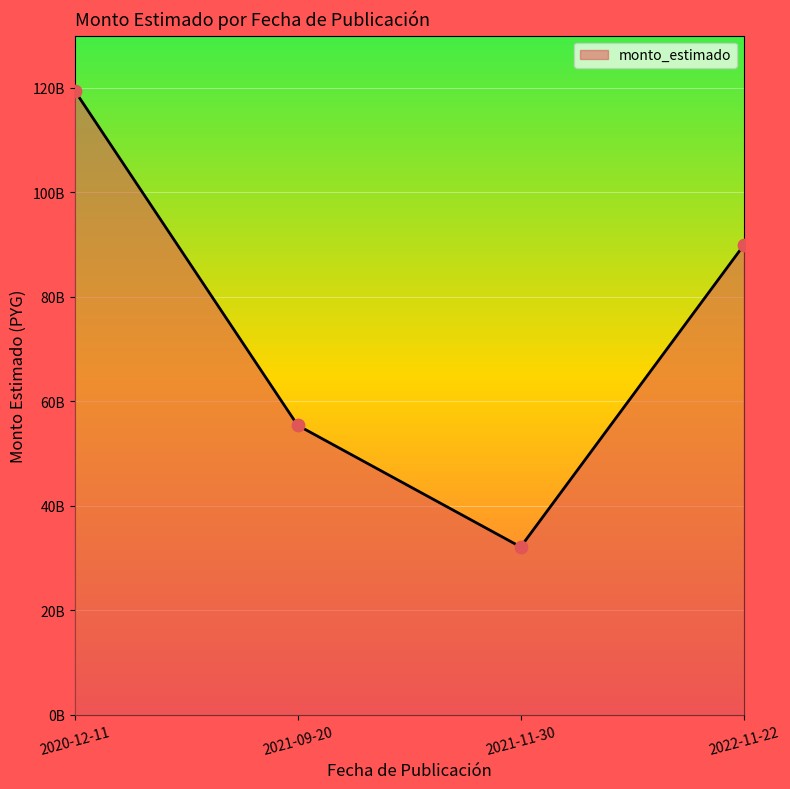

What is the change in value from 2020-12-11 to 2021-11-30?

-87378014590